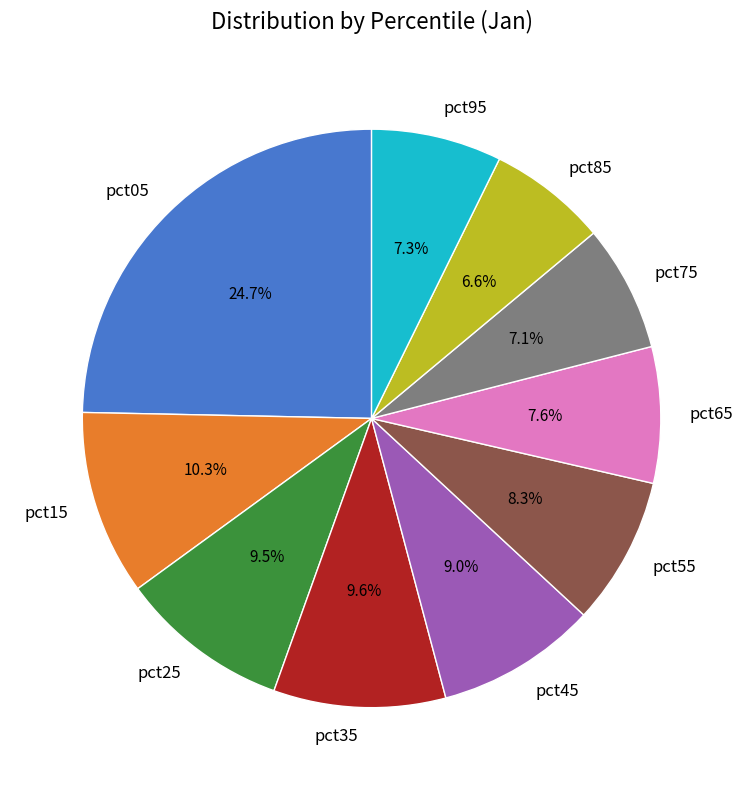

To the nearest percent, what is the difference between the pct55 and pct85 slice percentages?

2%